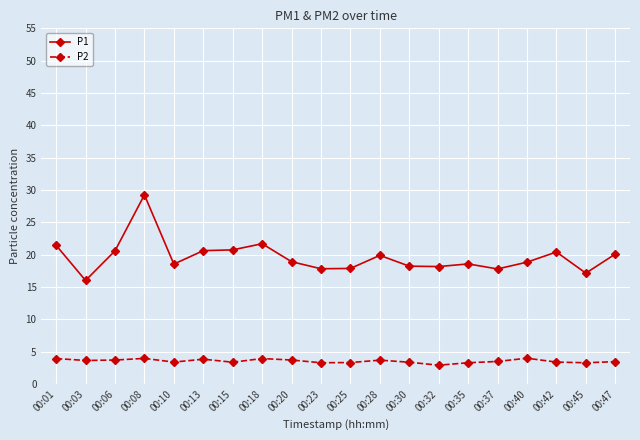

What is the value of the P2 point at the 4th from the left?

4.0